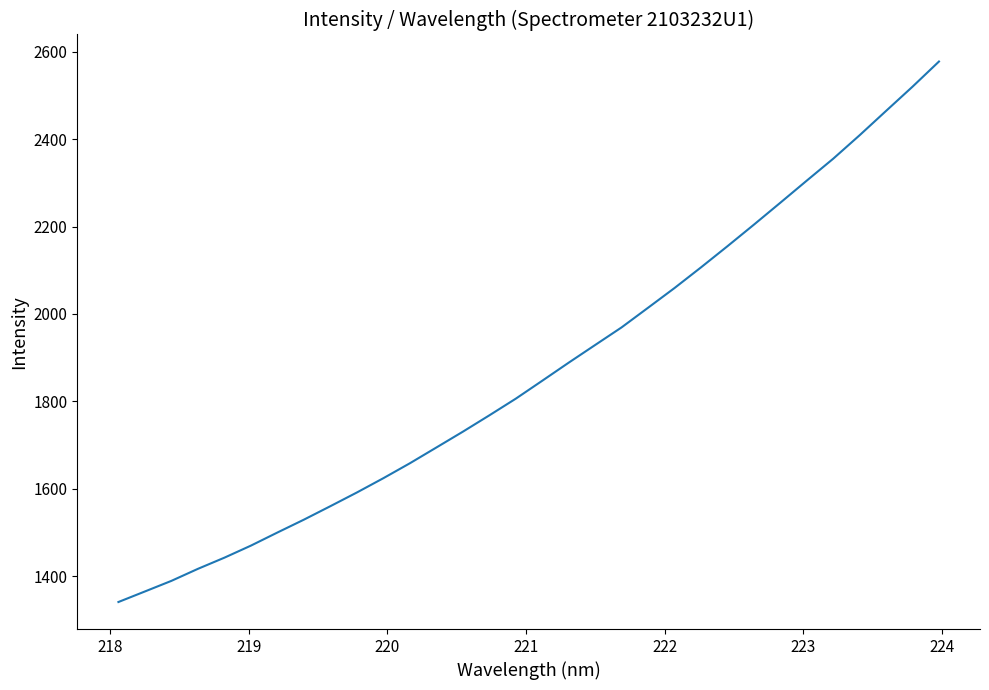

What is the maximum value shown in the chart?

2577.7